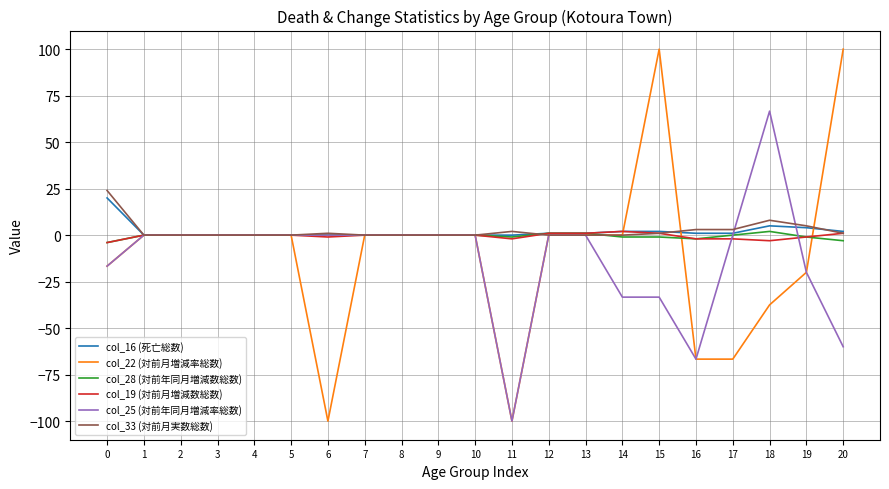

Which series has the largest range (max minus min)?

col_22 (対前月増減率総数)